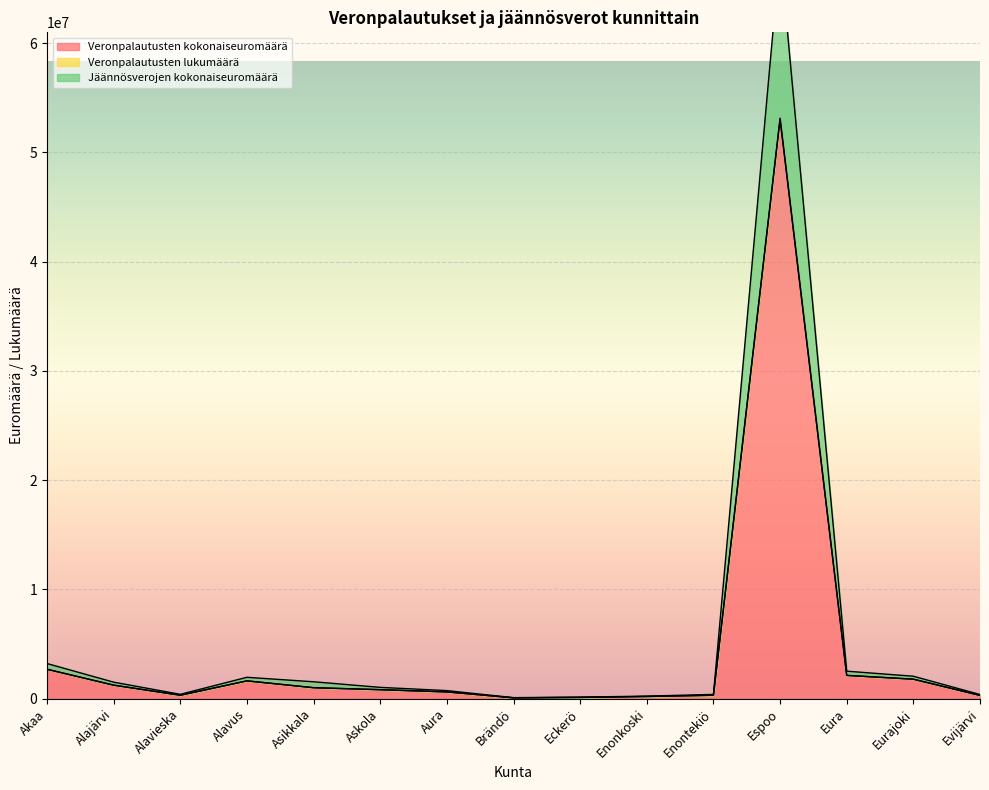

Does the chart display data point markers on the line(s)?

No